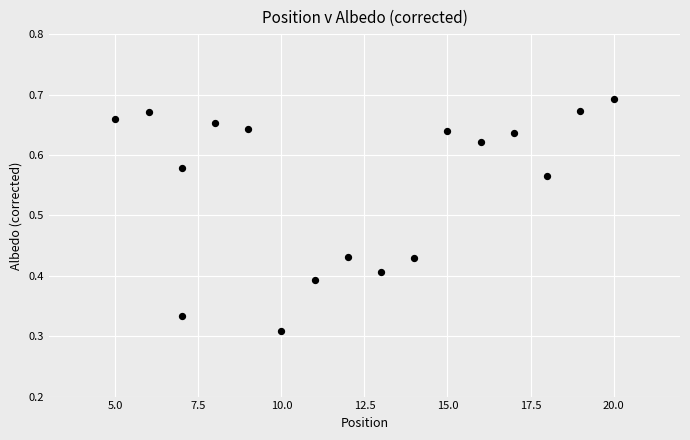

What is the range of X values (max minus min)?

15.0